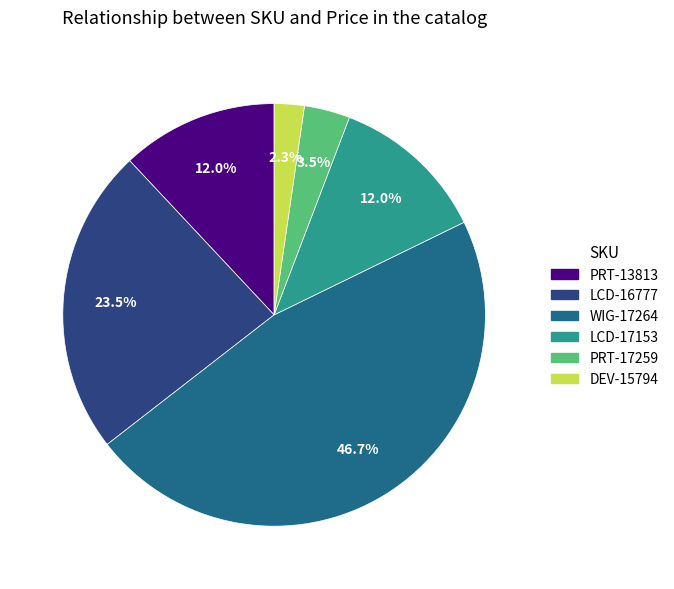

Which slice is the smallest?

DEV-15794